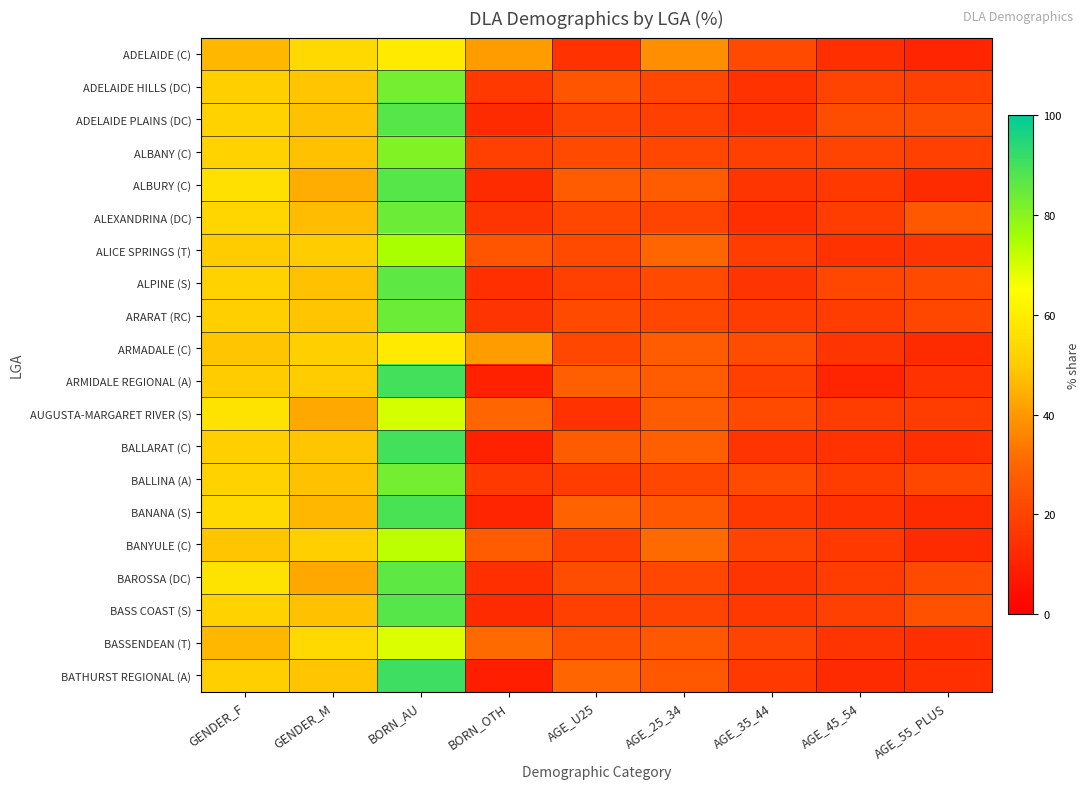

Between GENDER_M and AGE_45_54, which is larger?

GENDER_M